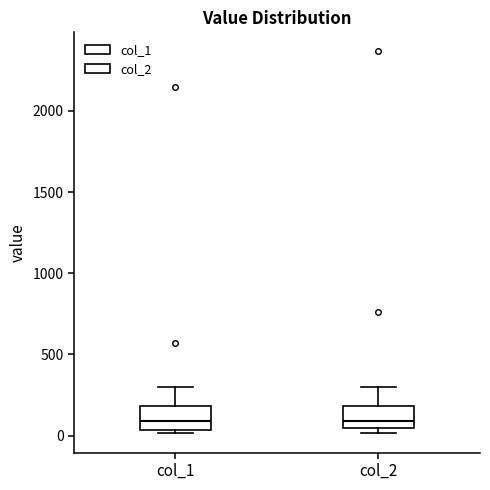

Reading left to right, read every box against the y-axis: the position of its median line, the range the box covers, and the ends of its whiskers. The values are not printed on the chart, so give them approximately, as read against the axis.

col_1: median 100, box 50 to 200, whiskers 0 to 300
col_2: median 100, box 50 to 200, whiskers 0 to 300